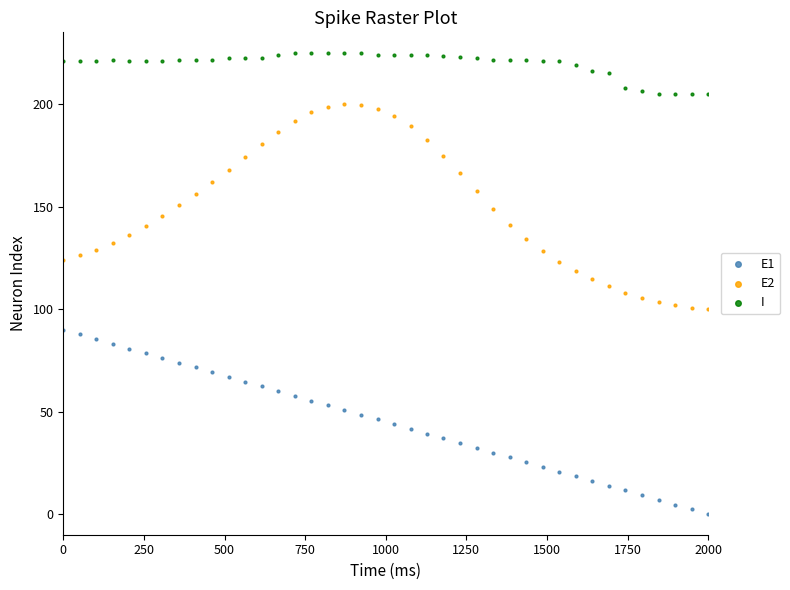

Across all data points, what is the range of X values (max minus min)?

2000.0